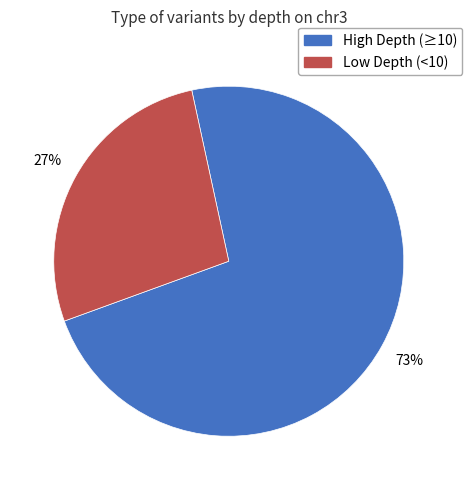

To the nearest percent, what is the average slice percentage?

50%